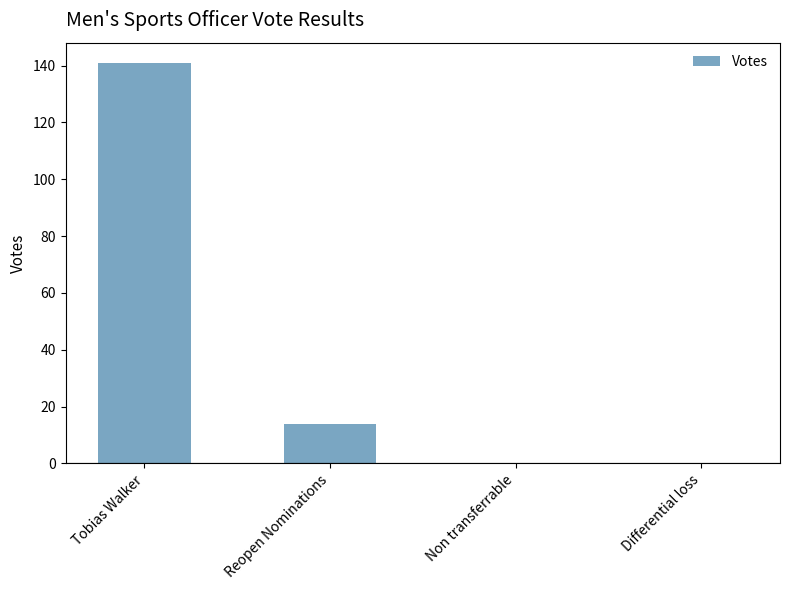

What is the sum of all values?

155